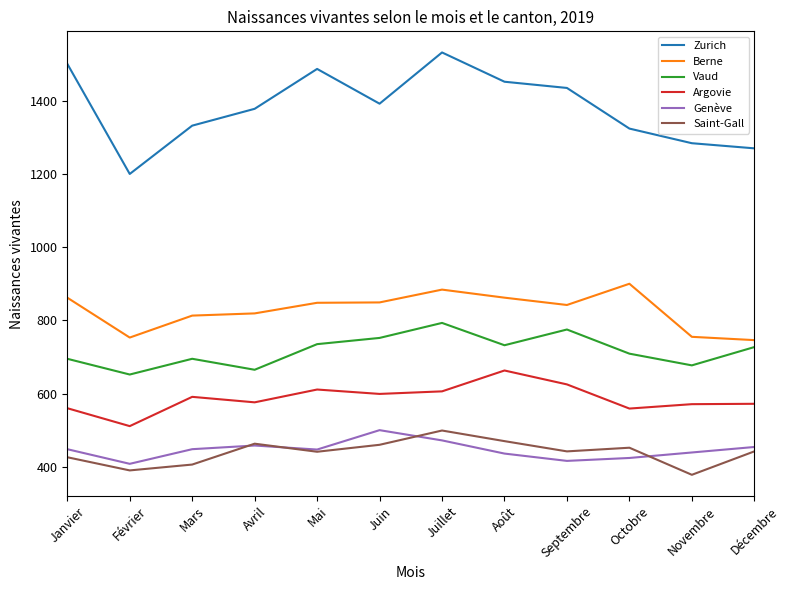

True or false: Argovie and Berne cross at least once.

False